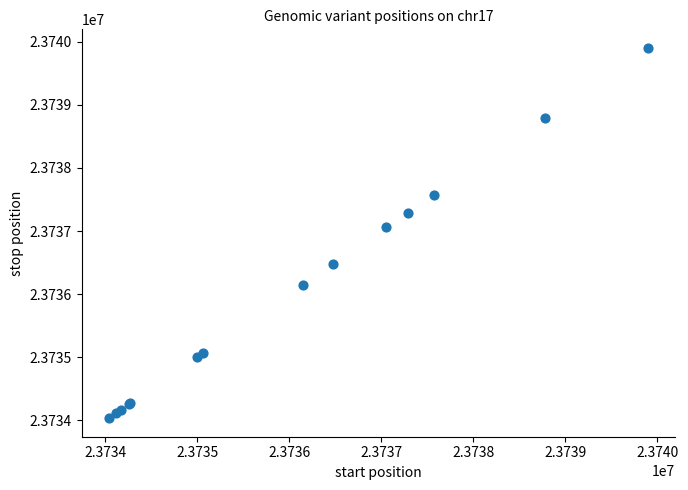

What Y value in the scatter plot is closest to 23736968?

23737062